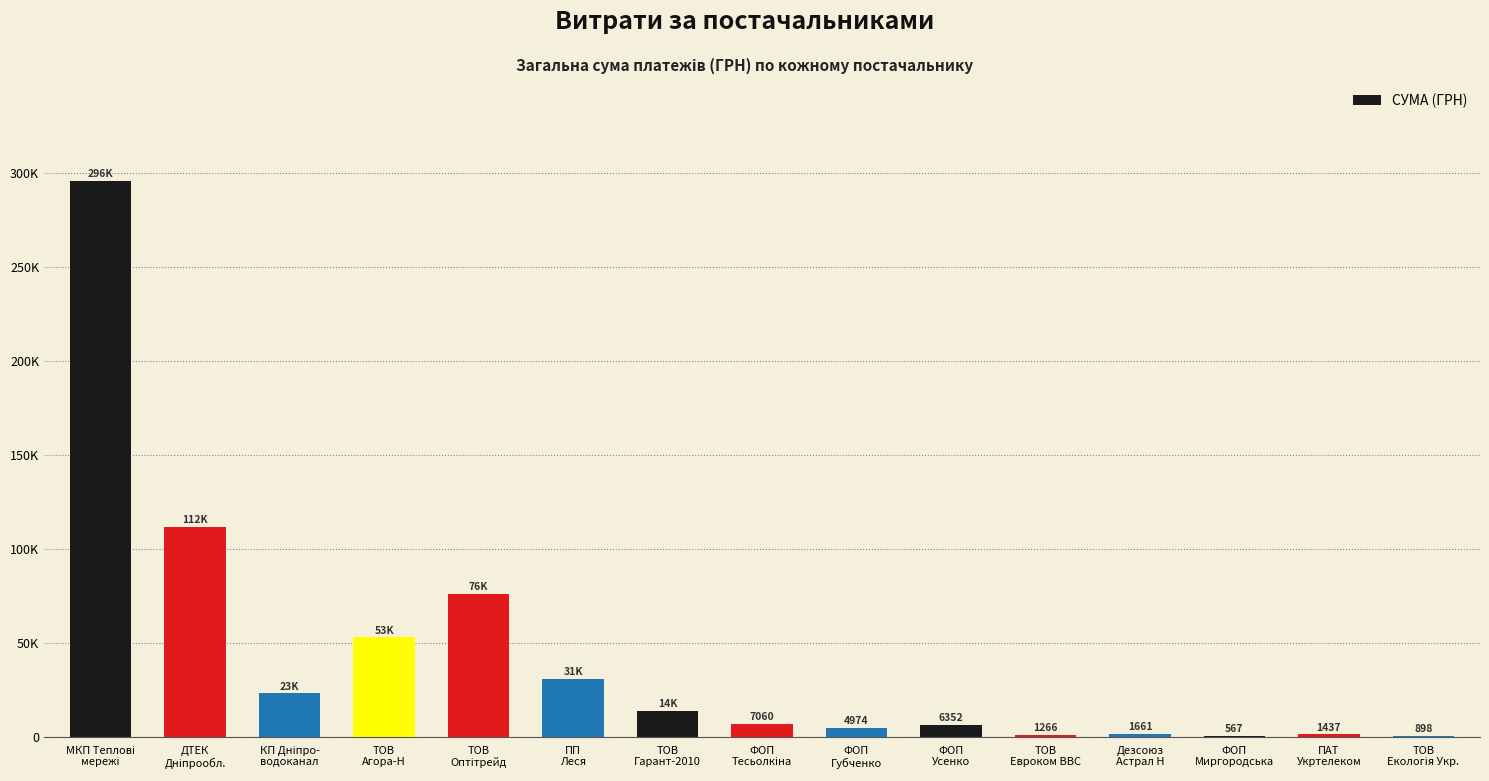

Are the bars horizontal?

No